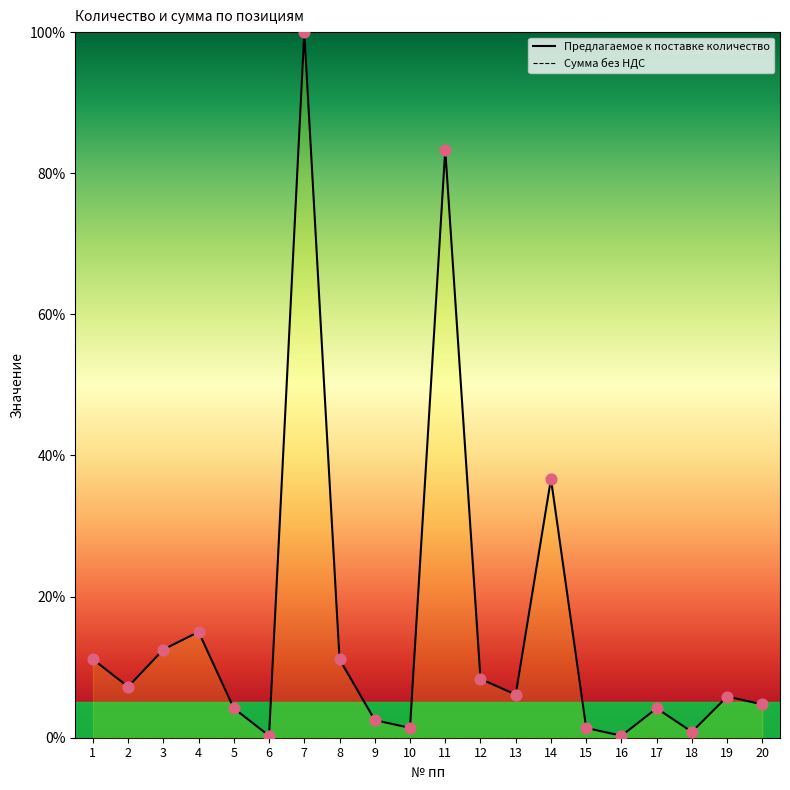

What is the change in value from 1 to 6?

-10.8